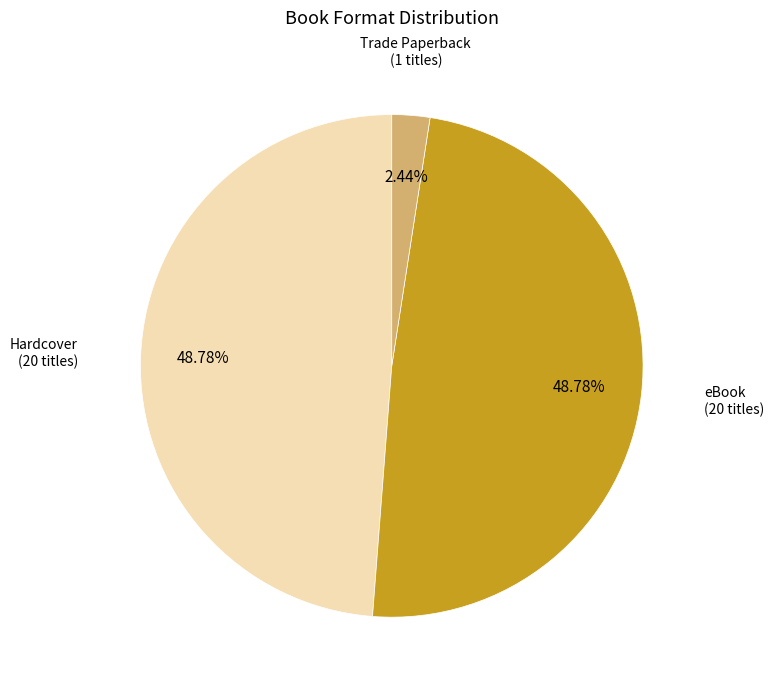

What is the ratio of the value at Trade Paperback to the value at eBook?

0.1